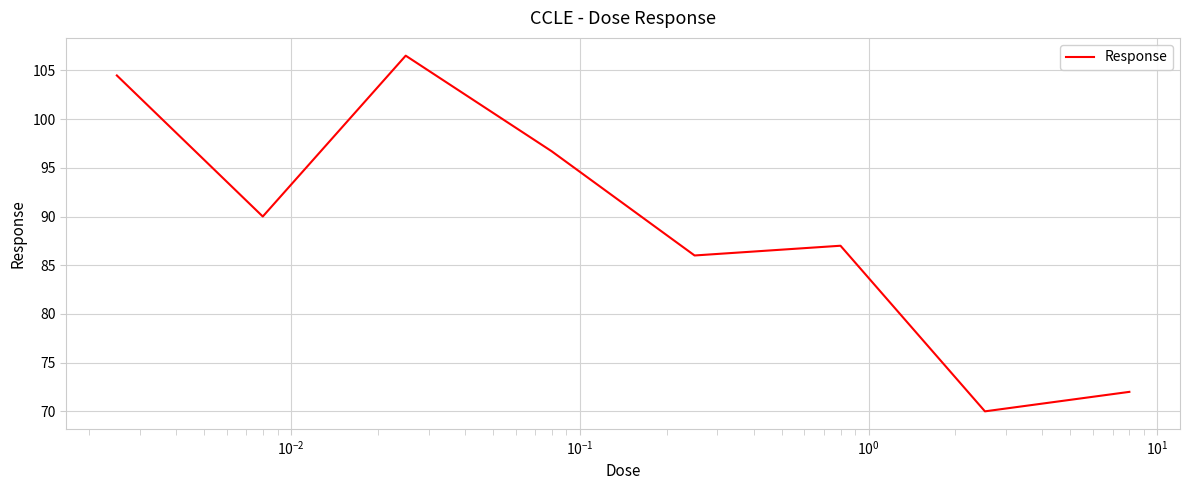

What is the sum of all values?

712.7